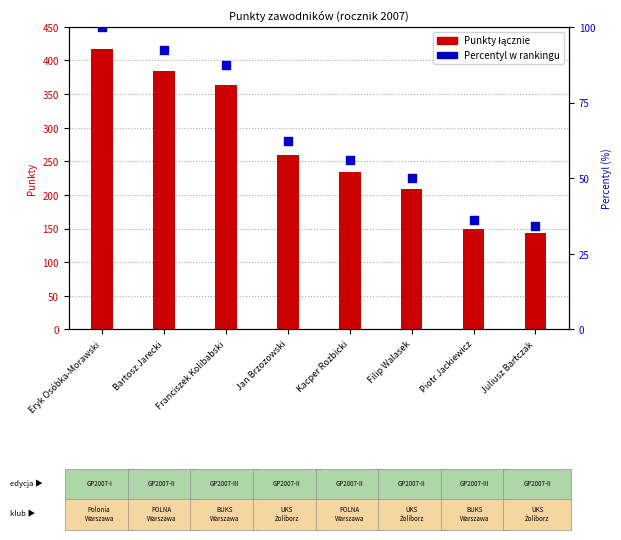

What are all the series names shown in the legend?

Punkty łącznie, Percentyl w rankingu